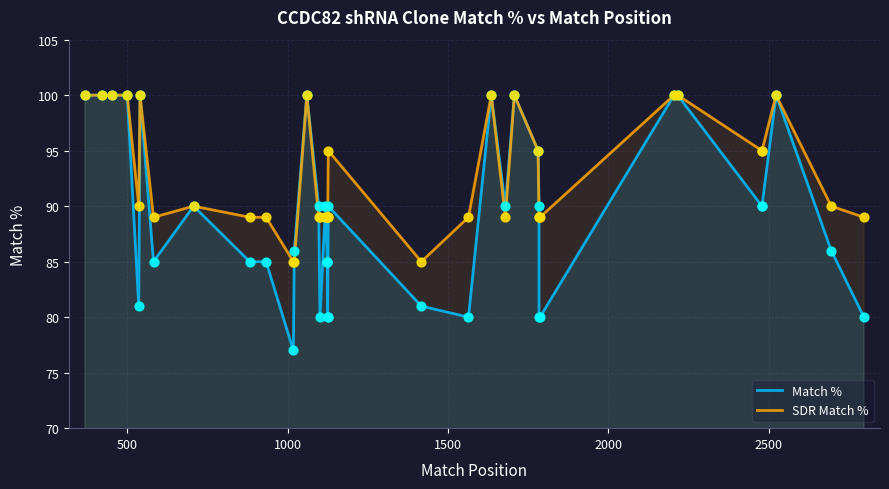

At how many categories does at least one series exceed 99?

11